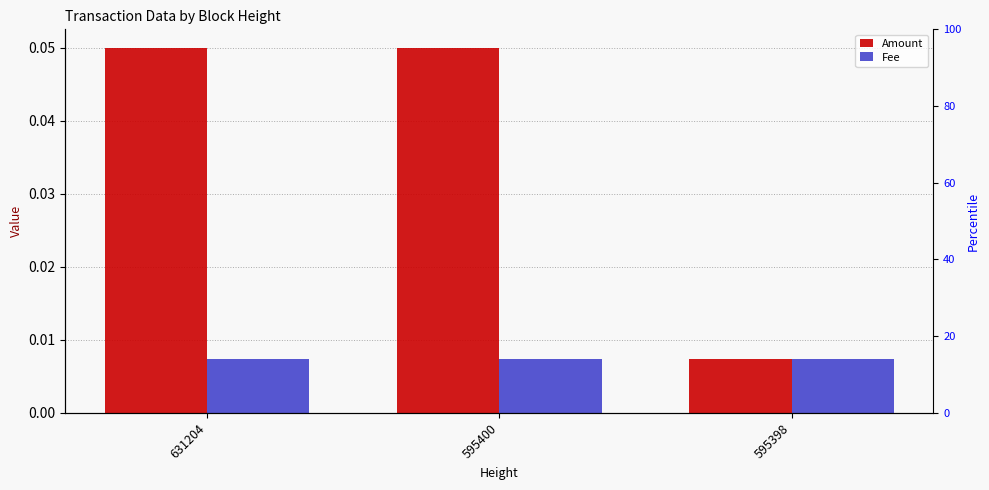

Which series has the largest range (max minus min)?

Amount